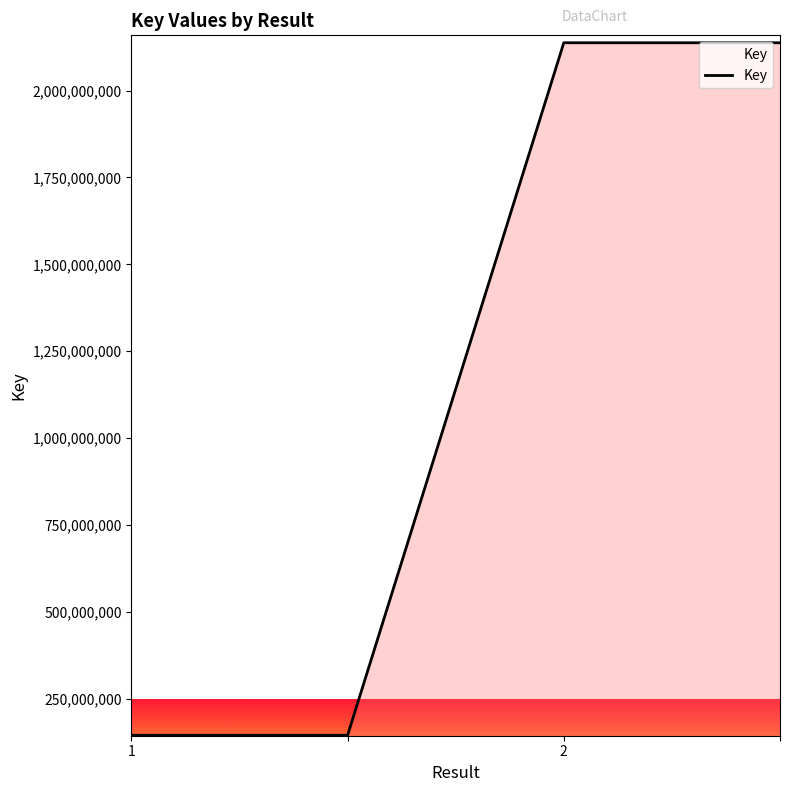

What is the difference between the maximum and second lowest values?

1992687711